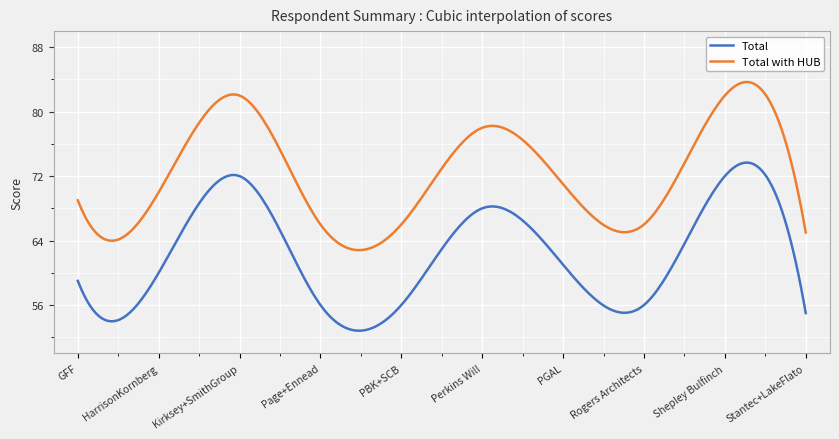

List the series in order of their peak value, highest first.

Total with HUB, Total